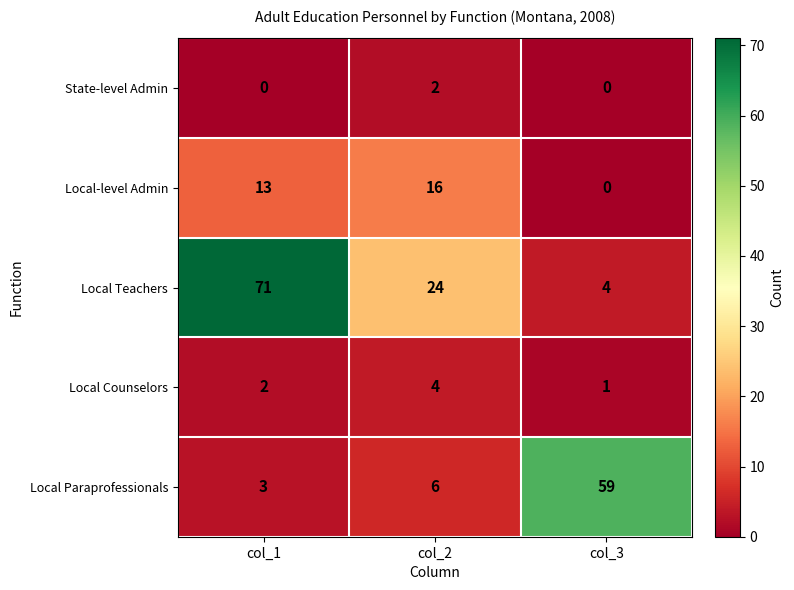

Which series changed the most between col_1 and col_3?

Local Teachers